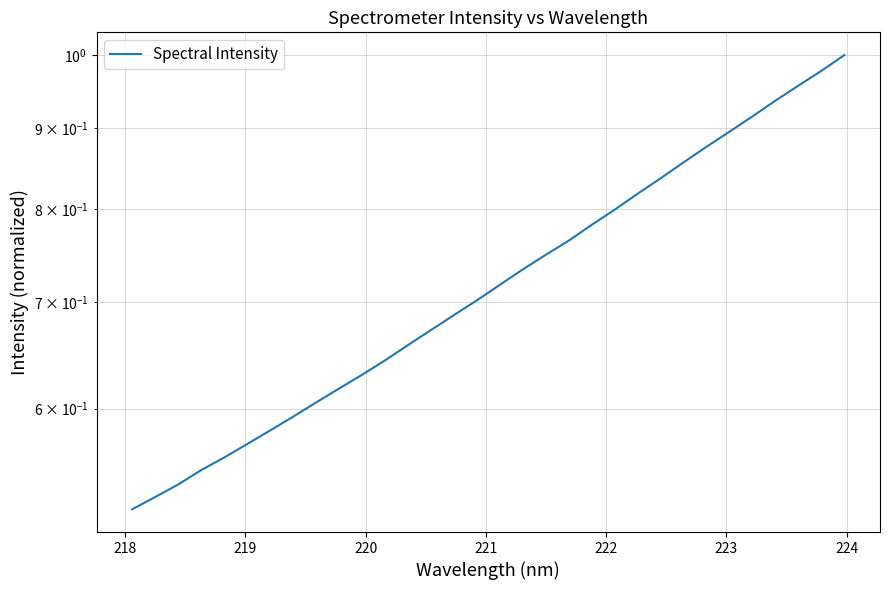

What is the maximum value shown in the chart?

1.0